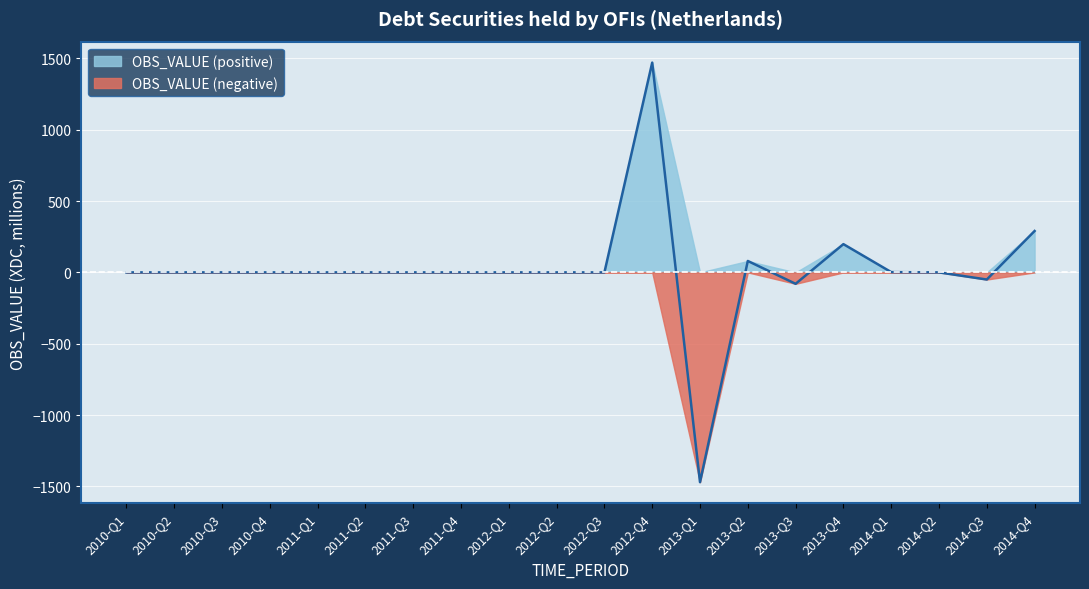

What is the minimum value shown in the chart?

-1470